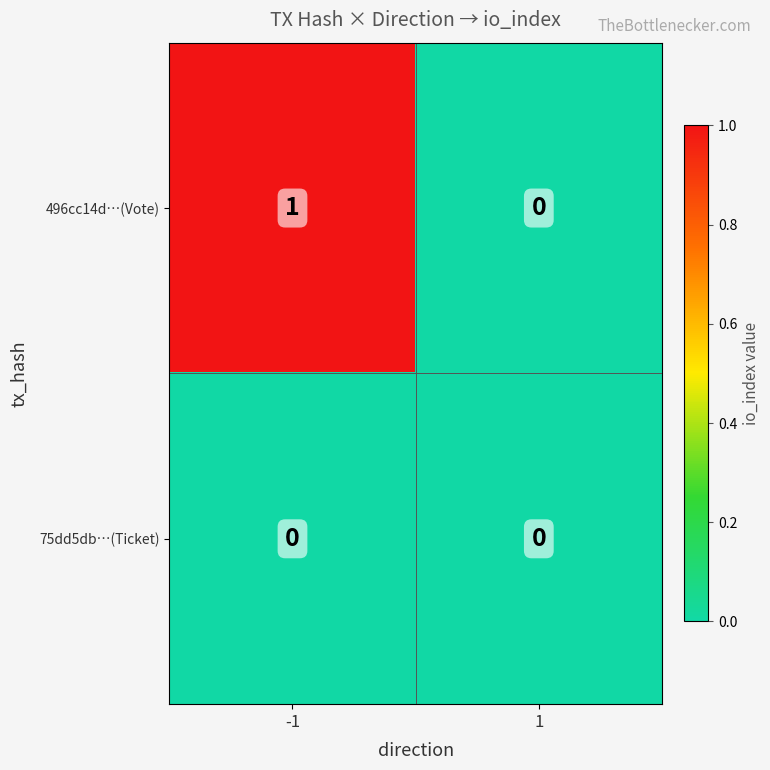

List the series in order of their peak value, highest first.

496cc14d…(Vote), 75dd5db…(Ticket)